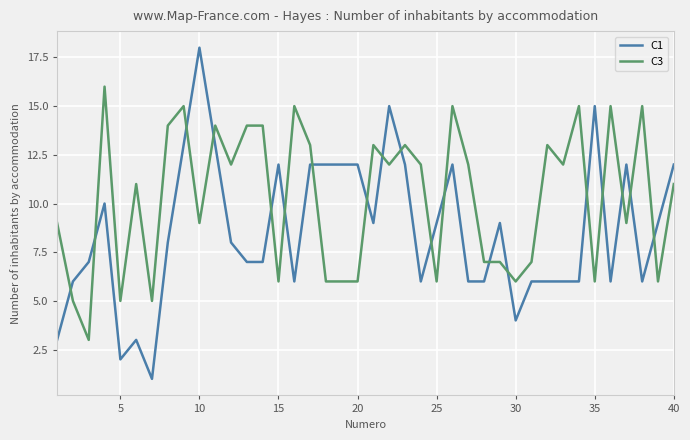

What is the sum of all C3 values?

410